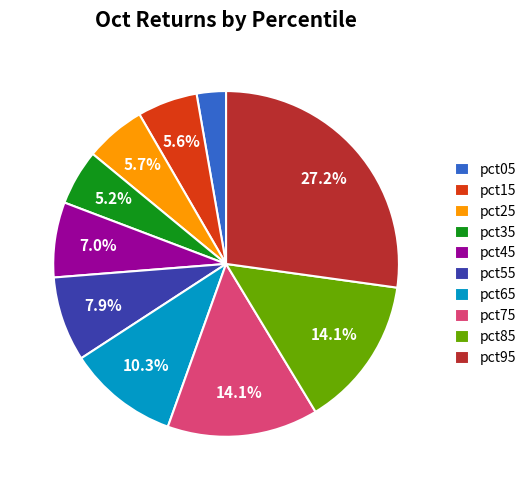

Does pct25 account for over 50% of the chart?

No